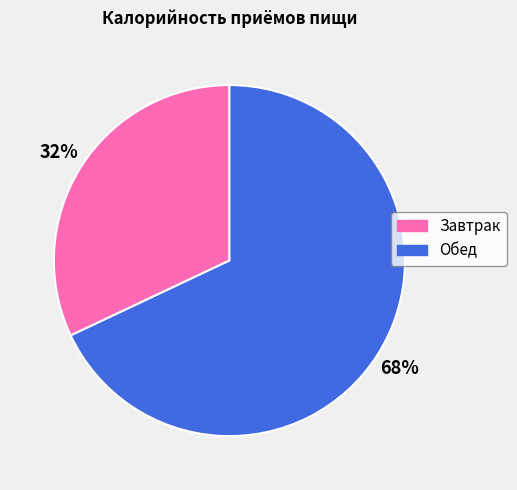

Which slice is the largest?

Обед